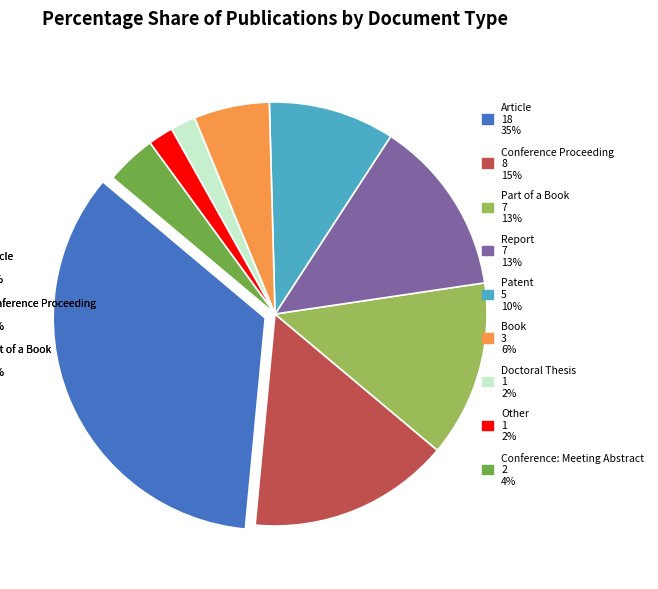

Is there any slice that represents more than half of the pie?

No